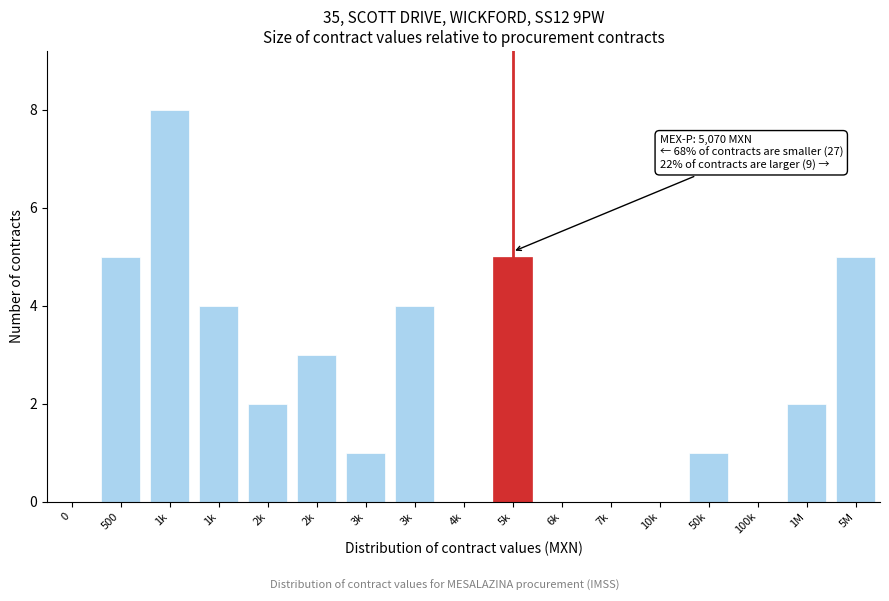

Are the bars horizontal?

No